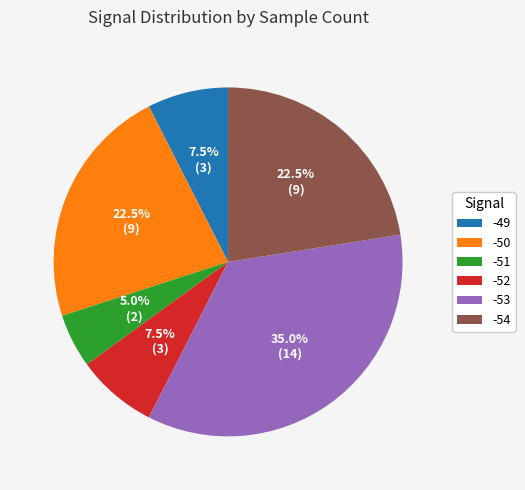

Is there any slice that represents more than half of the pie?

No